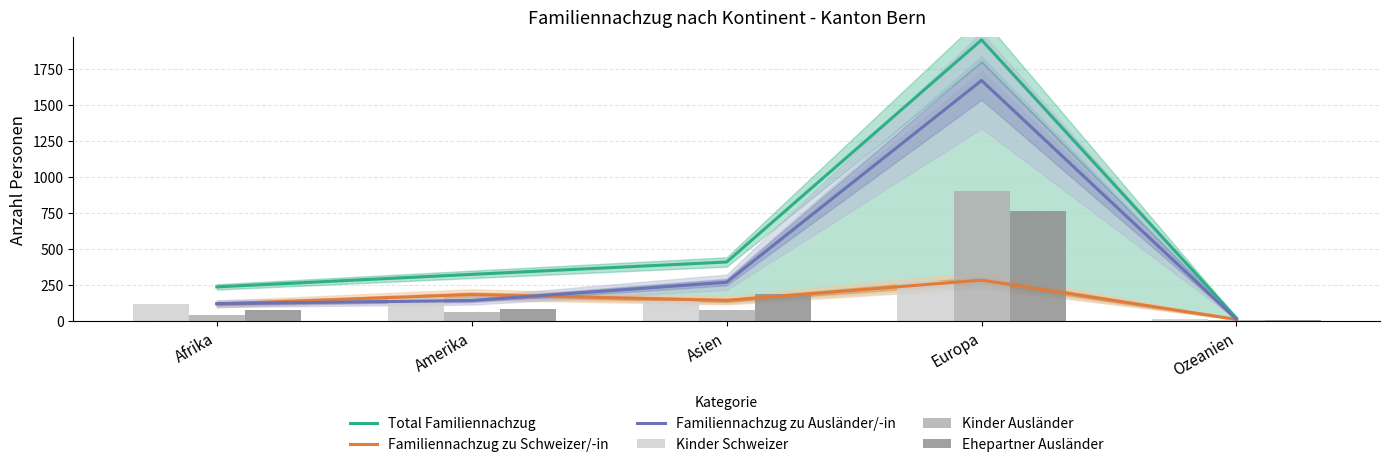

What position from the right is Asien?

3